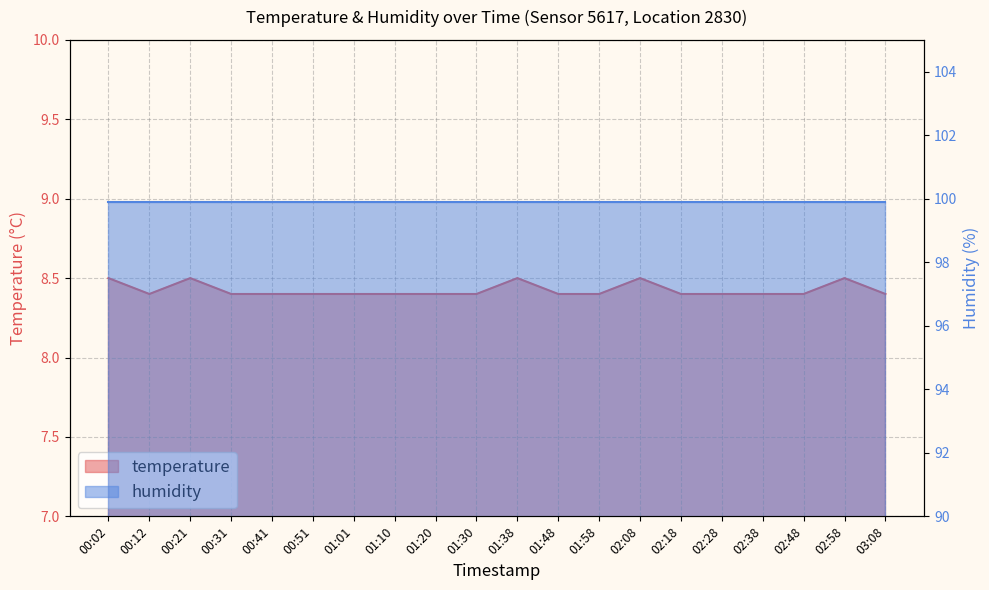

Where is the first local maximum?

00:21